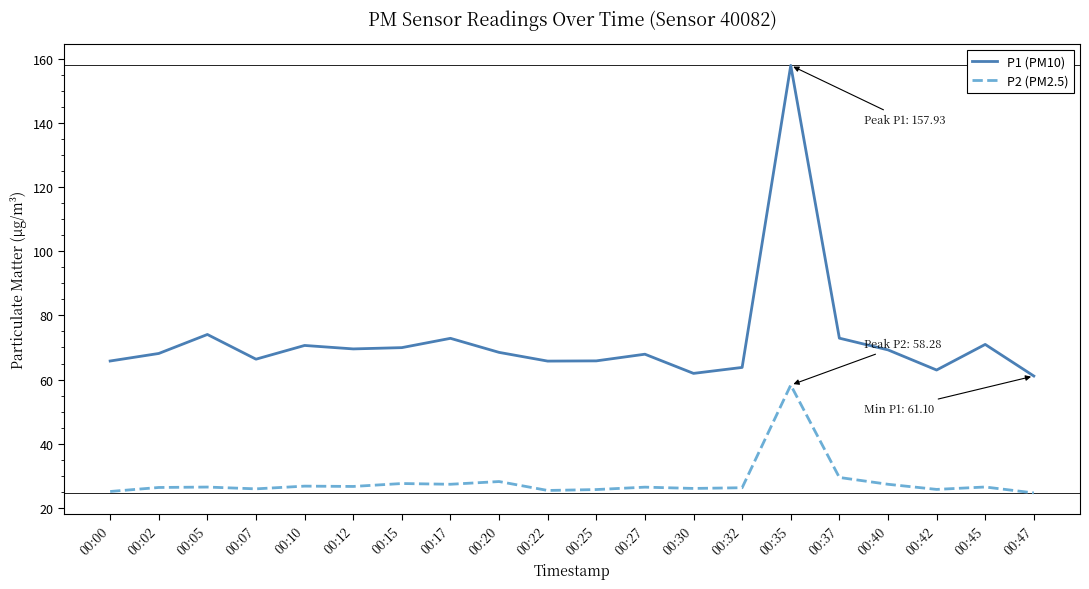

List the series in order of their overall mean, lowest first.

P2 (PM2.5), P1 (PM10)